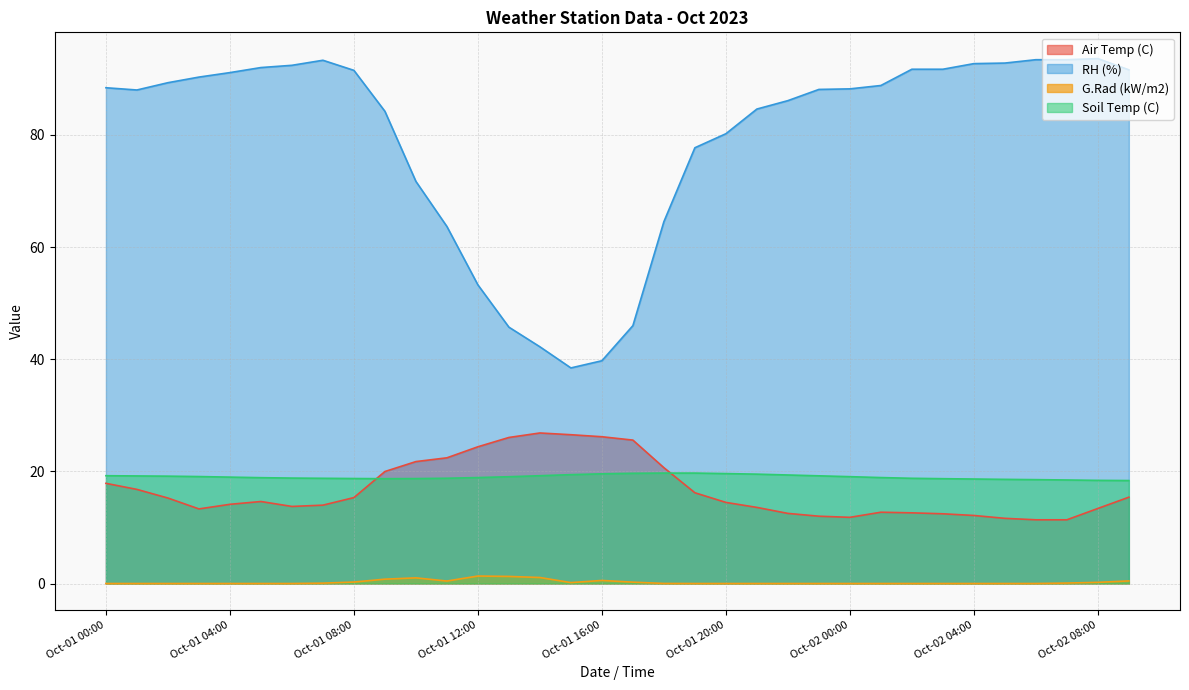

True or false: RH (%) has more than 1 interior local peaks.

True